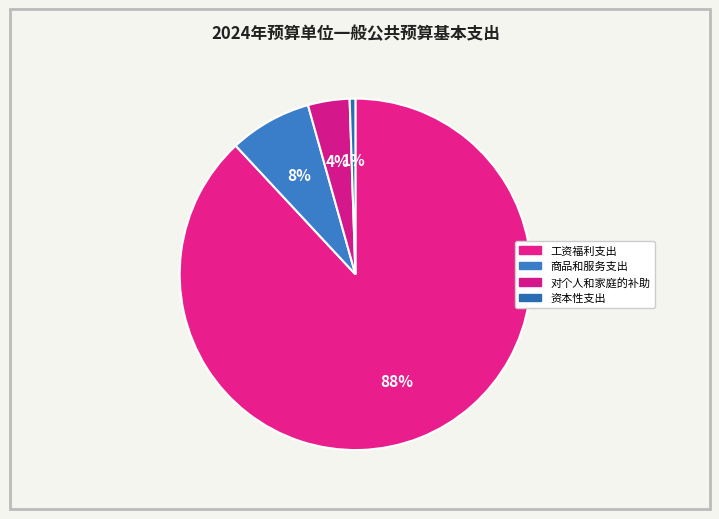

What is the ratio of the value at 工资福利支出 to the value at 资本性支出?

167.4